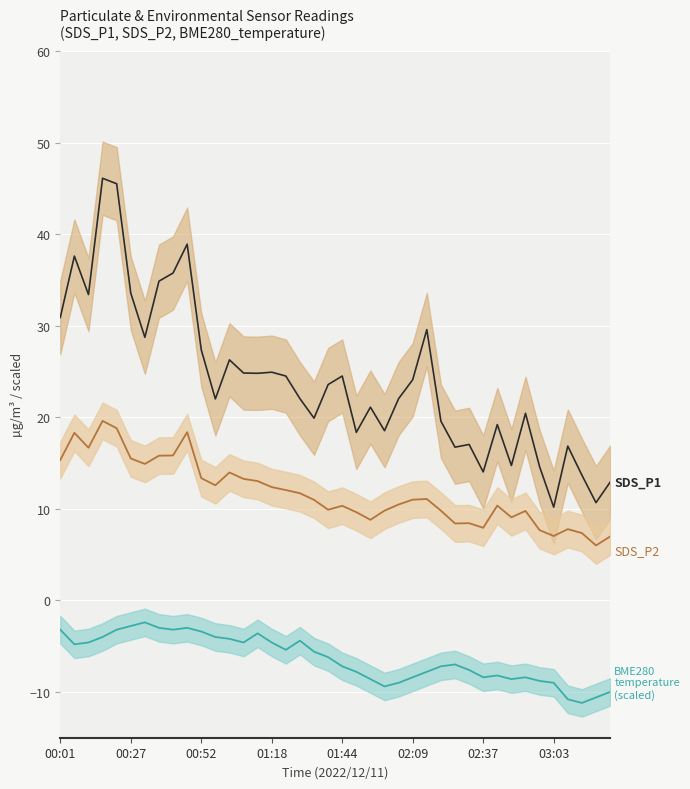

Is it true that BME280_temperature (scaled) equals -8.8 at 34?

True